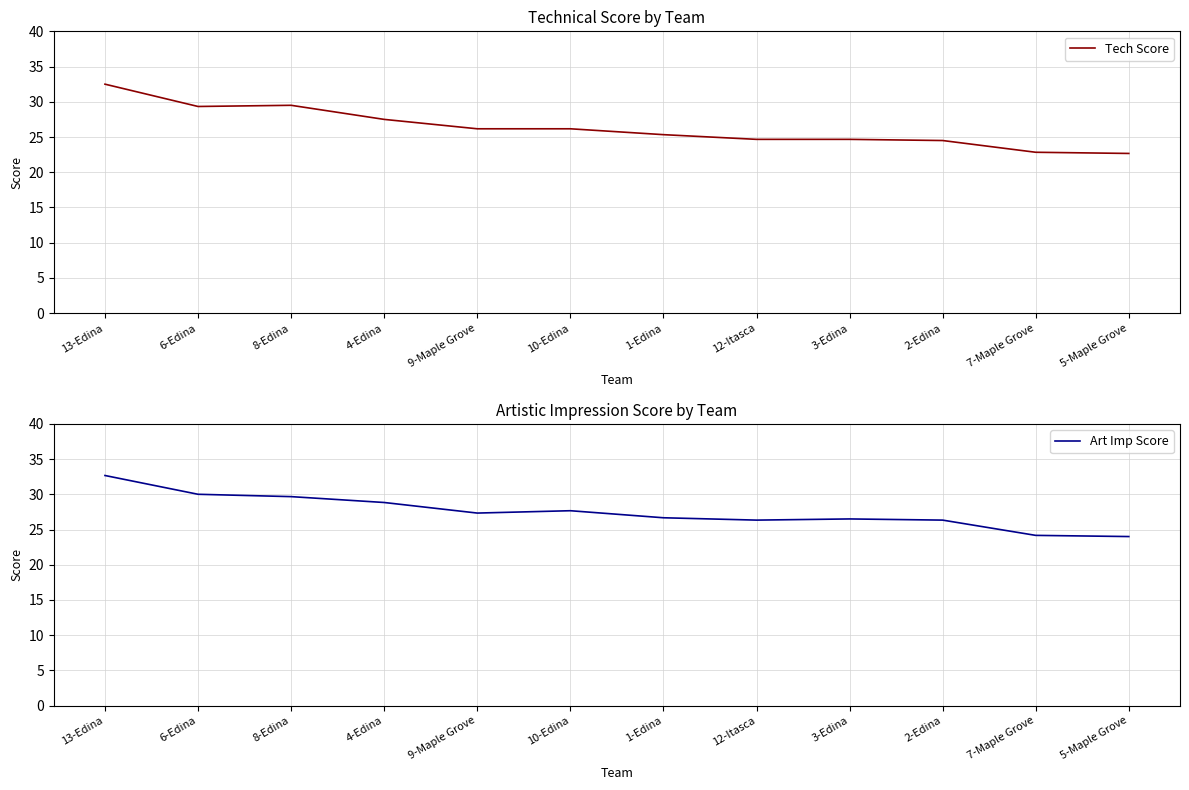

How many categories are shown in the chart?

12